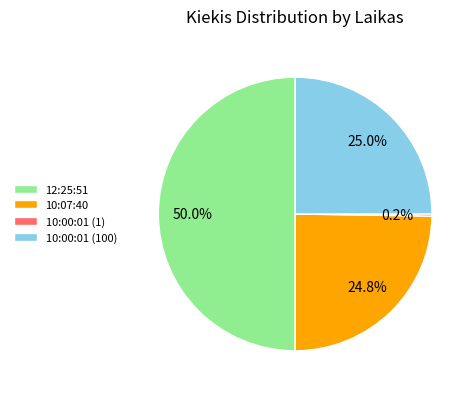

Which slice is the largest?

12:25:51